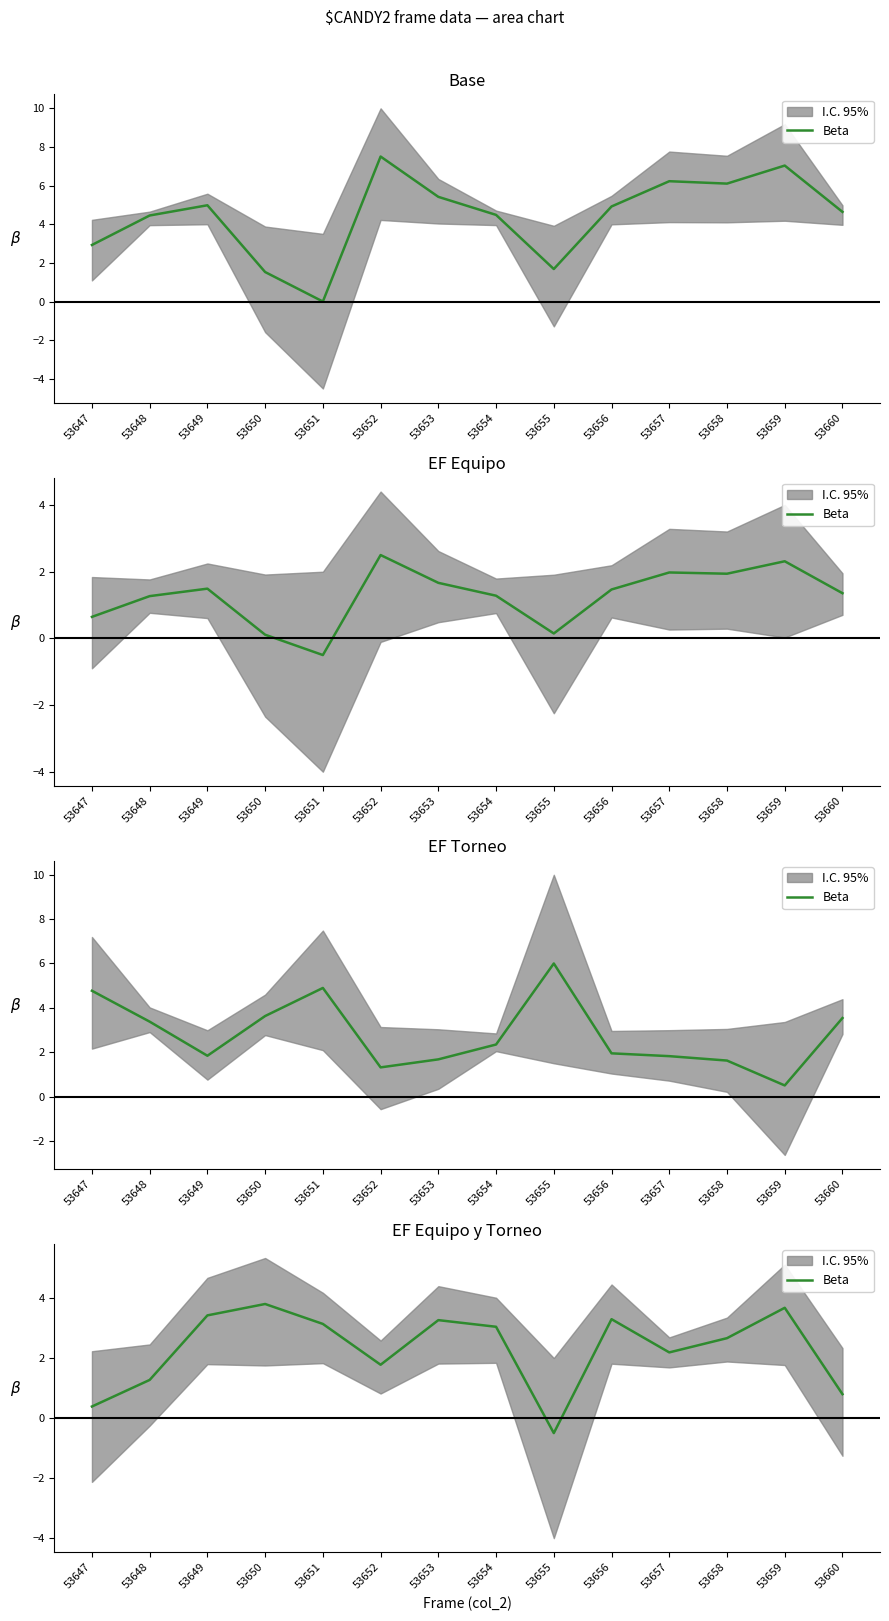

Rank the categories by value from highest to lowest.

53650, 53659, 53649, 53656, 53653, 53651, 53654, 53658, 53657, 53652, 53648, 53660, 53647, 53655